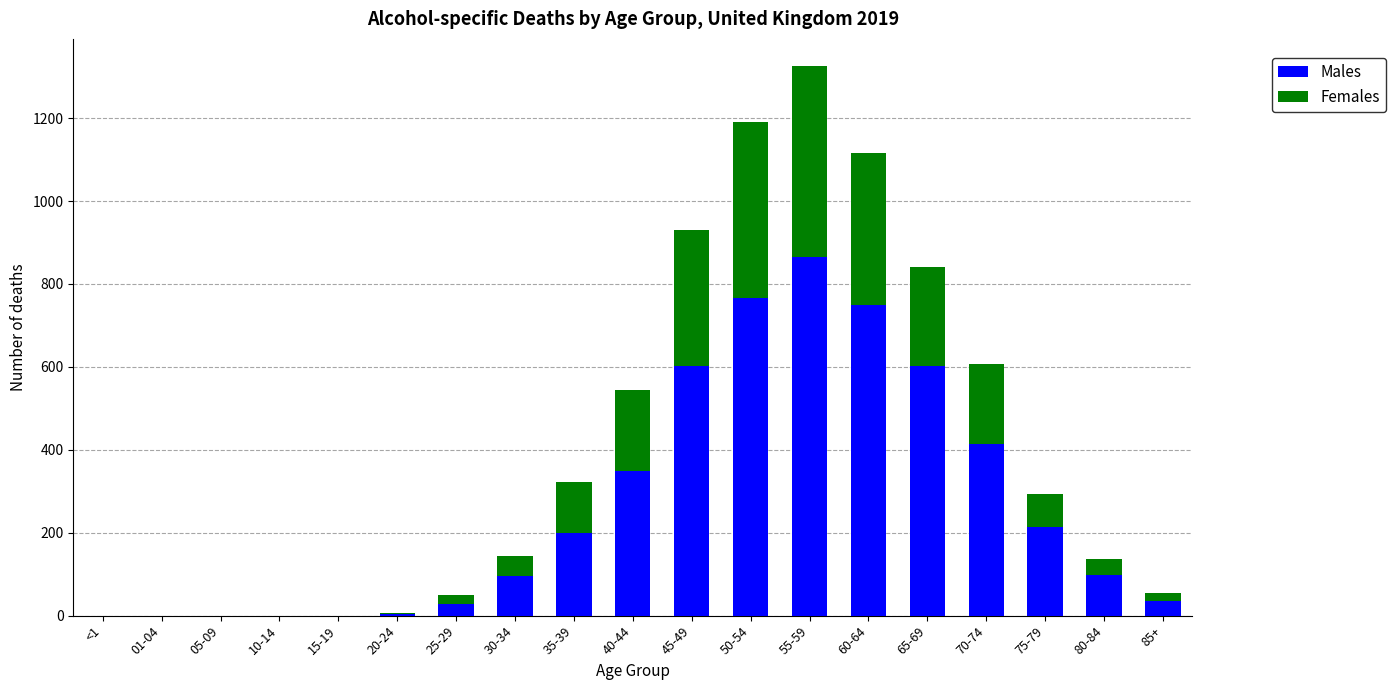

Which category has the highest value in the Males series?

55-59